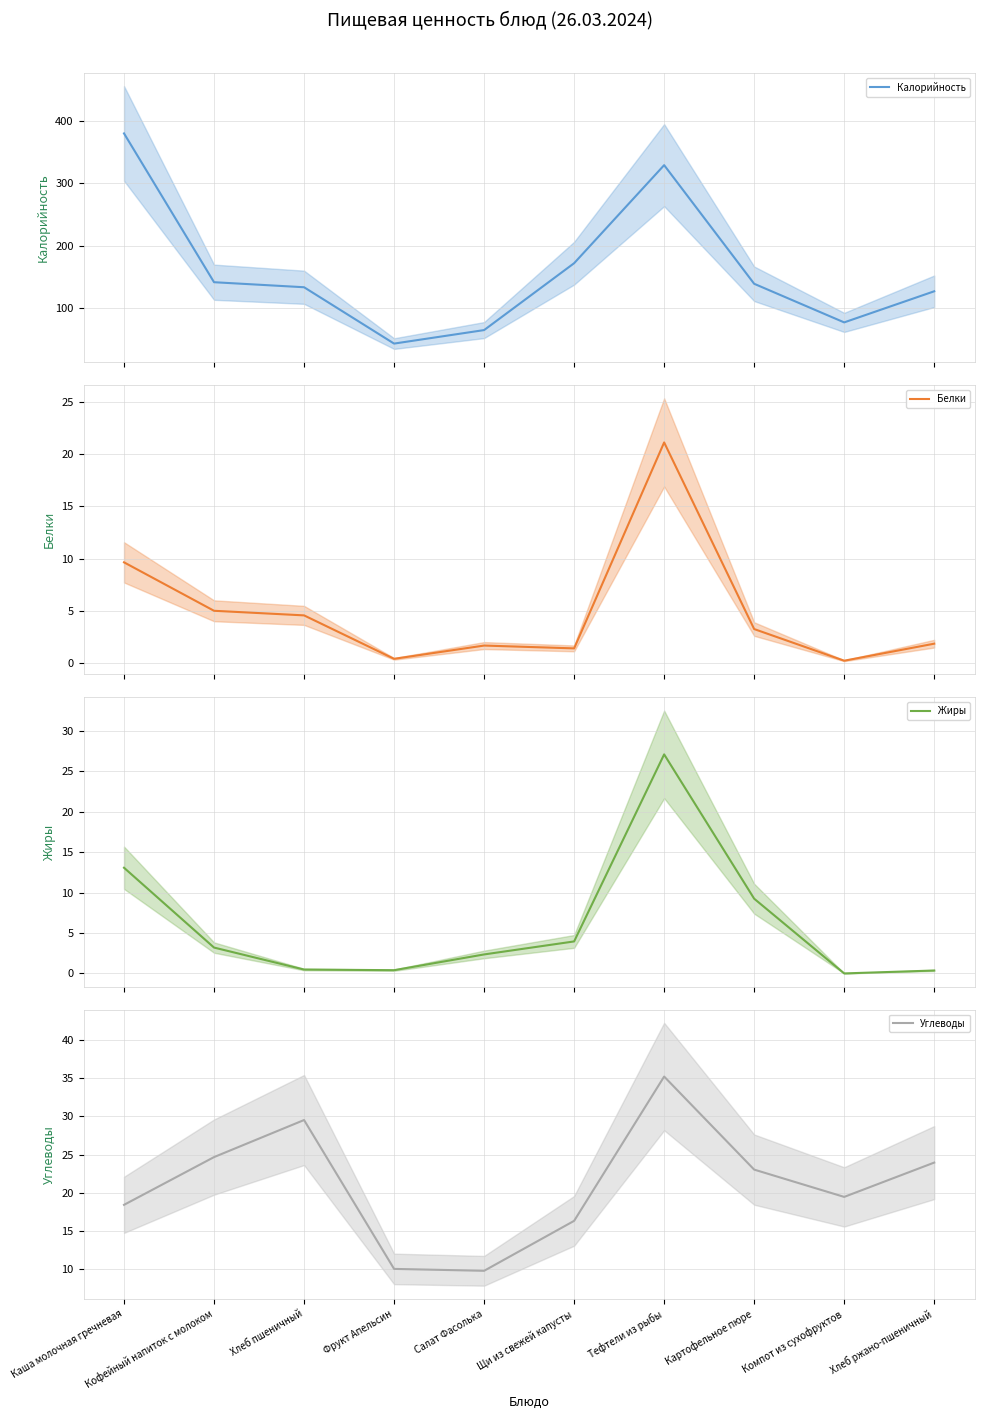

At which label is Углеводы closest to 22?

Картофельное пюре